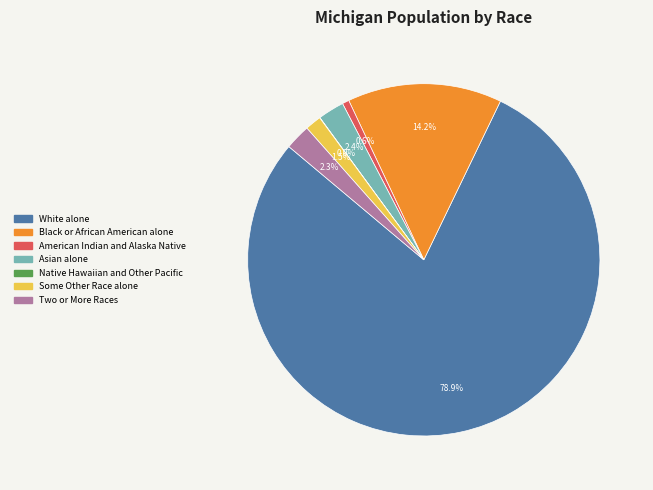

Which has a higher value, White alone or Black or African American alone?

White alone